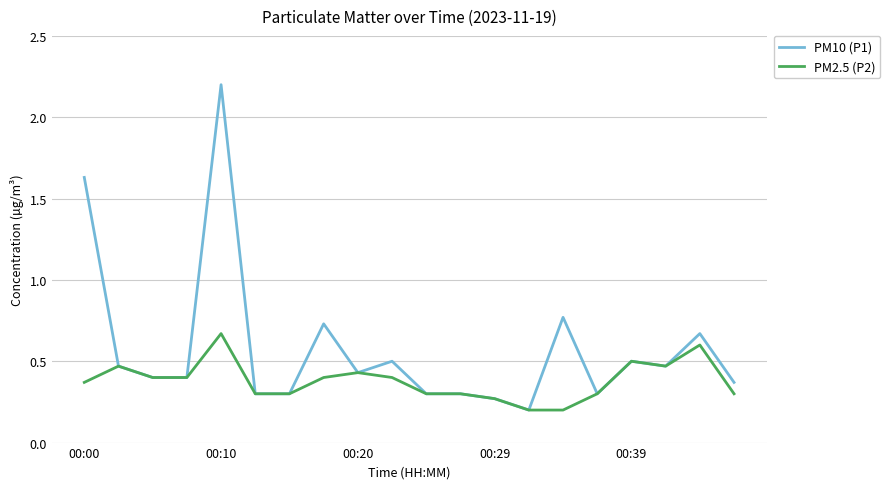

Which series has the largest range (max minus min)?

PM10 (P1)